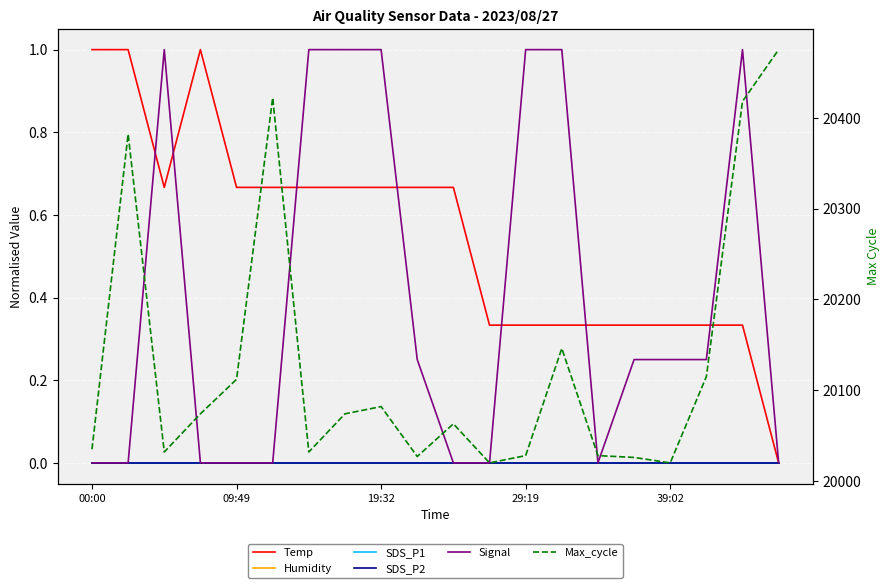

Where is Temp nearest to the value 0?

19